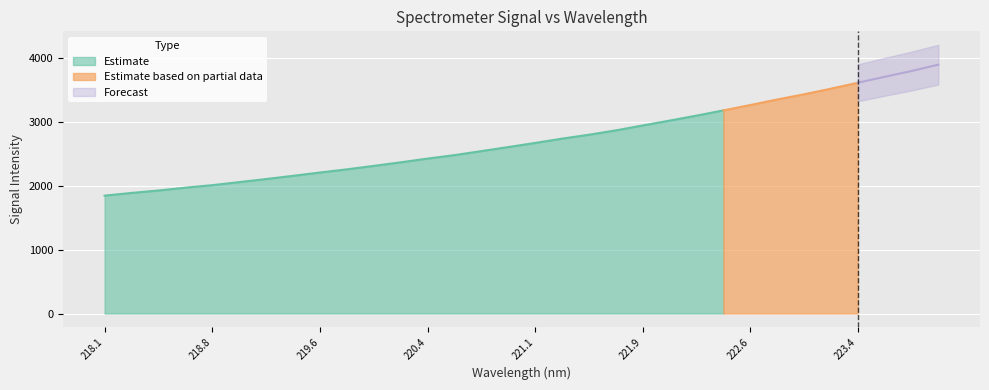

True or false: the data shows 2010.9 at 218.8244.

True